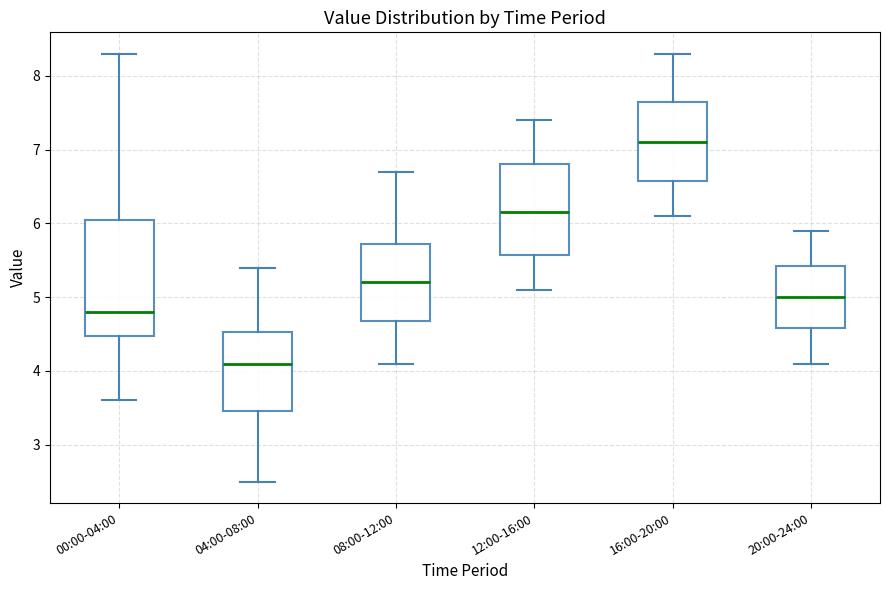

Reading left to right, transcribe this box plot: for each box, give where its median line is, the range the box spans, and where its two whiskers end, as read against the y-axis. The values are not printed on the chart, so give them approximately, as read against the axis.

00:00-04:00: median 4.8, box 4.5 to 6.1, whiskers 3.6 to 8.3
04:00-08:00: median 4.1, box 3.5 to 4.5, whiskers 2.5 to 5.4
08:00-12:00: median 5.2, box 4.7 to 5.7, whiskers 4.1 to 6.7
12:00-16:00: median 6.2, box 5.6 to 6.8, whiskers 5.1 to 7.4
16:00-20:00: median 7.1, box 6.6 to 7.7, whiskers 6.1 to 8.3
20:00-24:00: median 5.0, box 4.6 to 5.4, whiskers 4.1 to 5.9